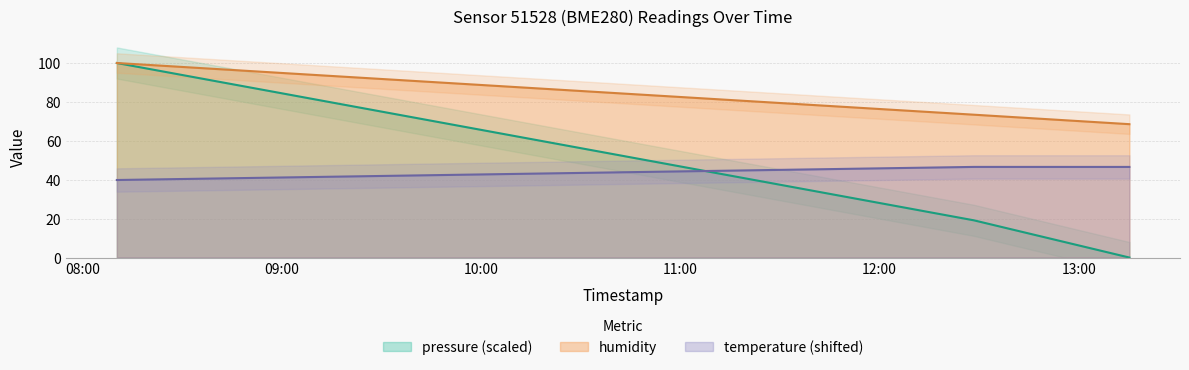

What is the highest value of the humidity series?

100.0